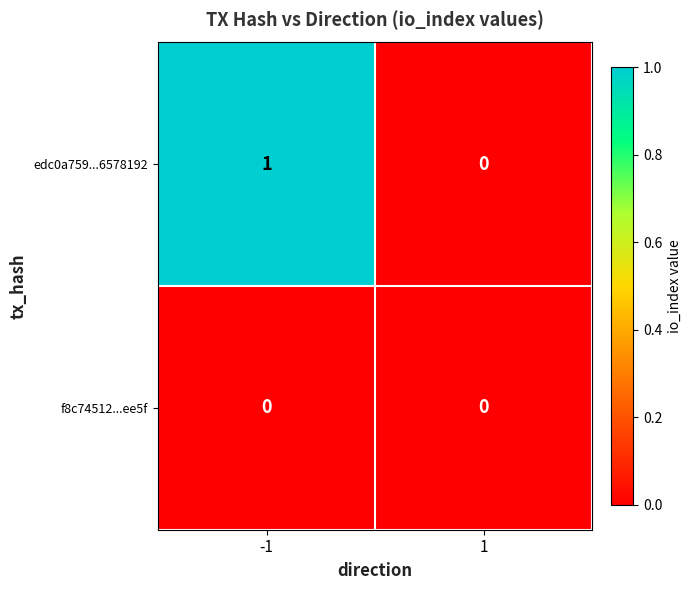

True or false: edc0a759...6578192 has a value of 1 at -1.

True